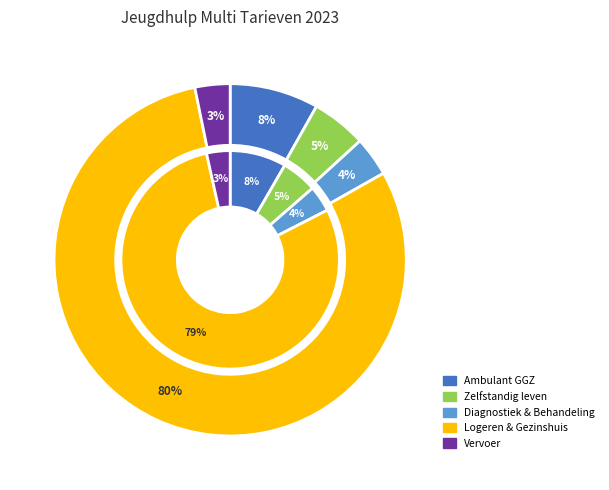

Does Zelfstandig leven Jeugd - dagbesteding account for over 50% of the chart?

No